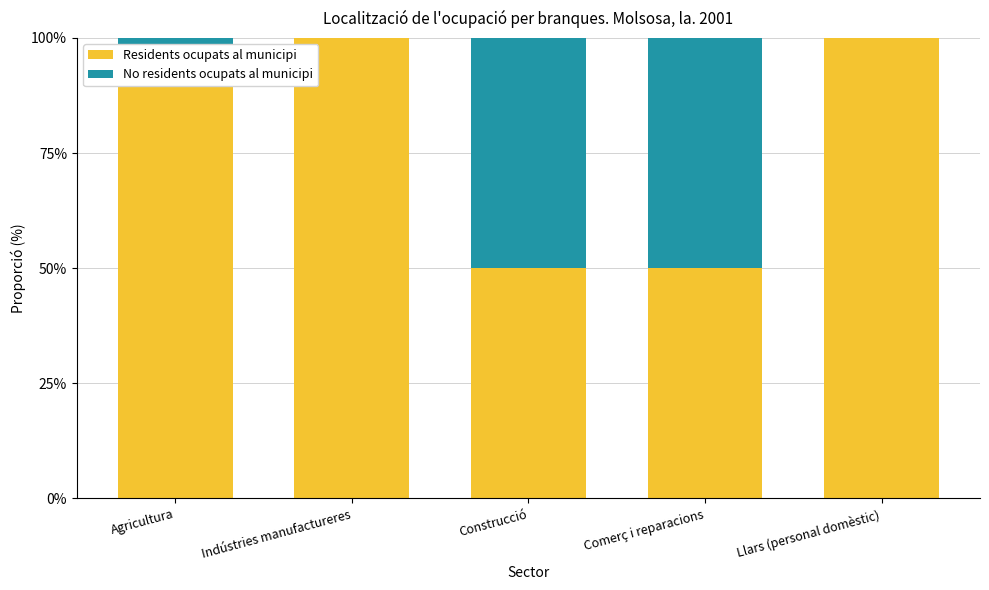

What is the total value across all series at Comerç i reparacions?

100.0